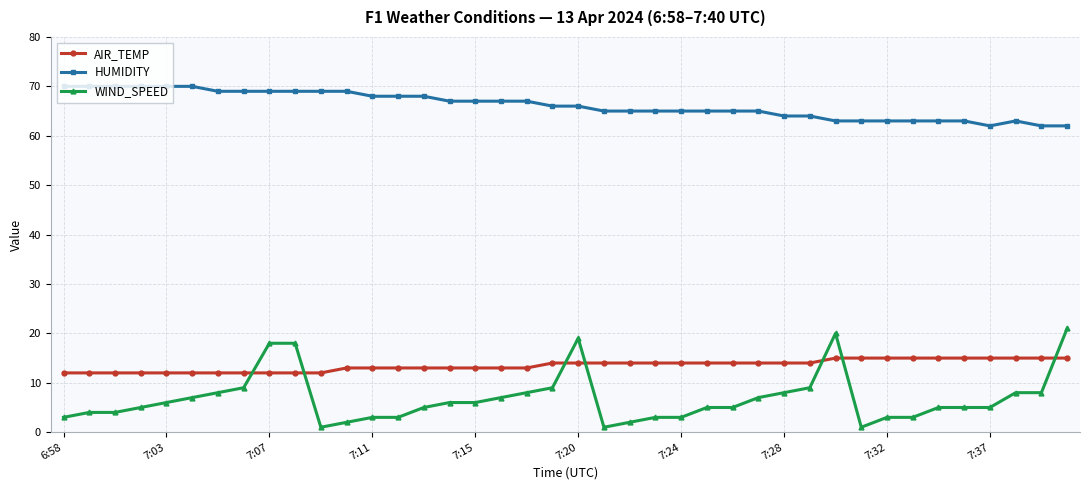

True or false: HUMIDITY and AIR_TEMP cross at least once.

False